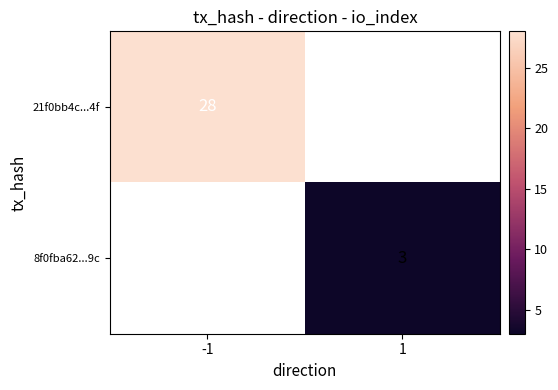

True or false: 8f0fba62...9c has a value of 4 at 1.

False